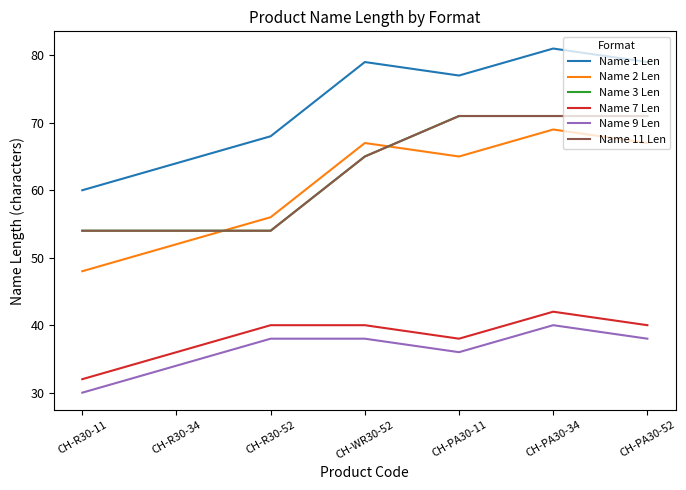

What is the label of the 1st point from the right?

CH-PA30-52